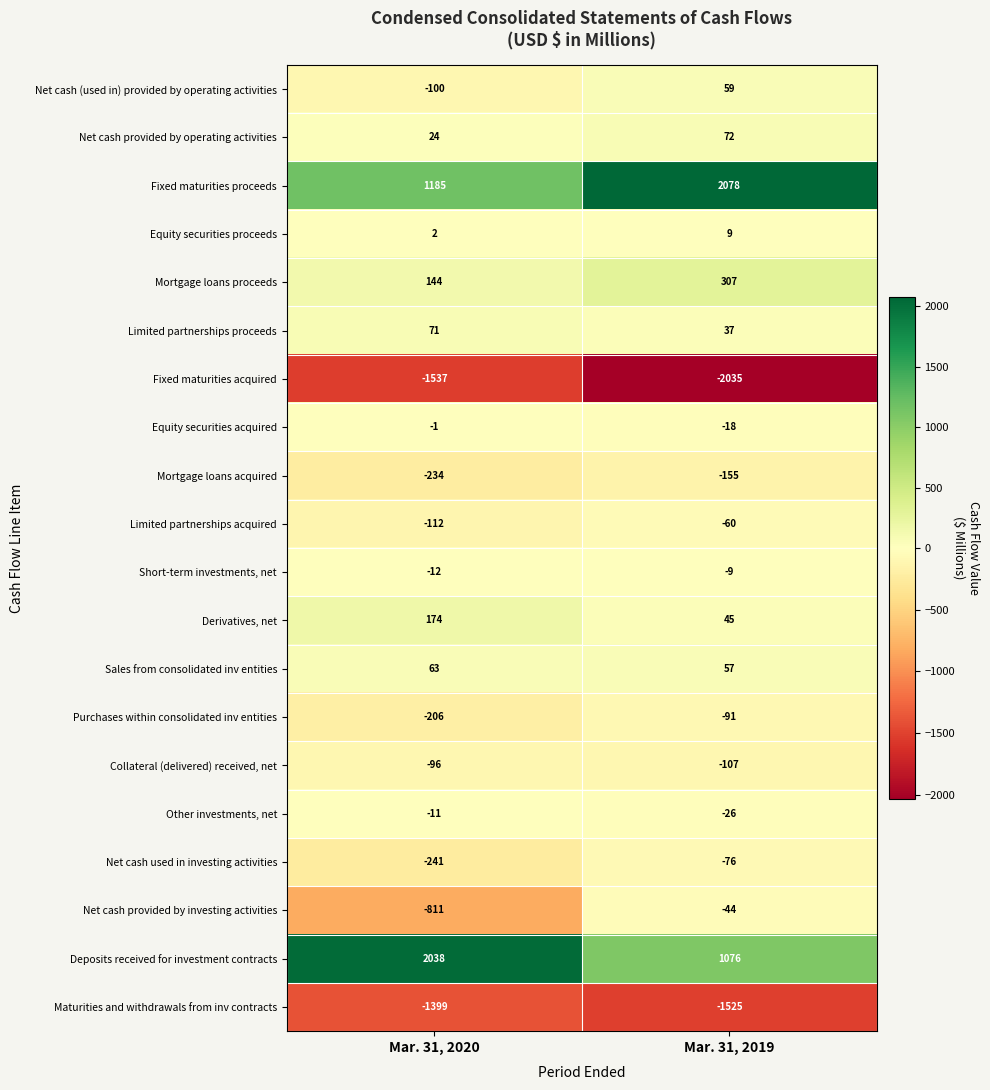

Read the Purchases within consolidated inv entities value at Mar. 31, 2020, to the nearest 5.

-205